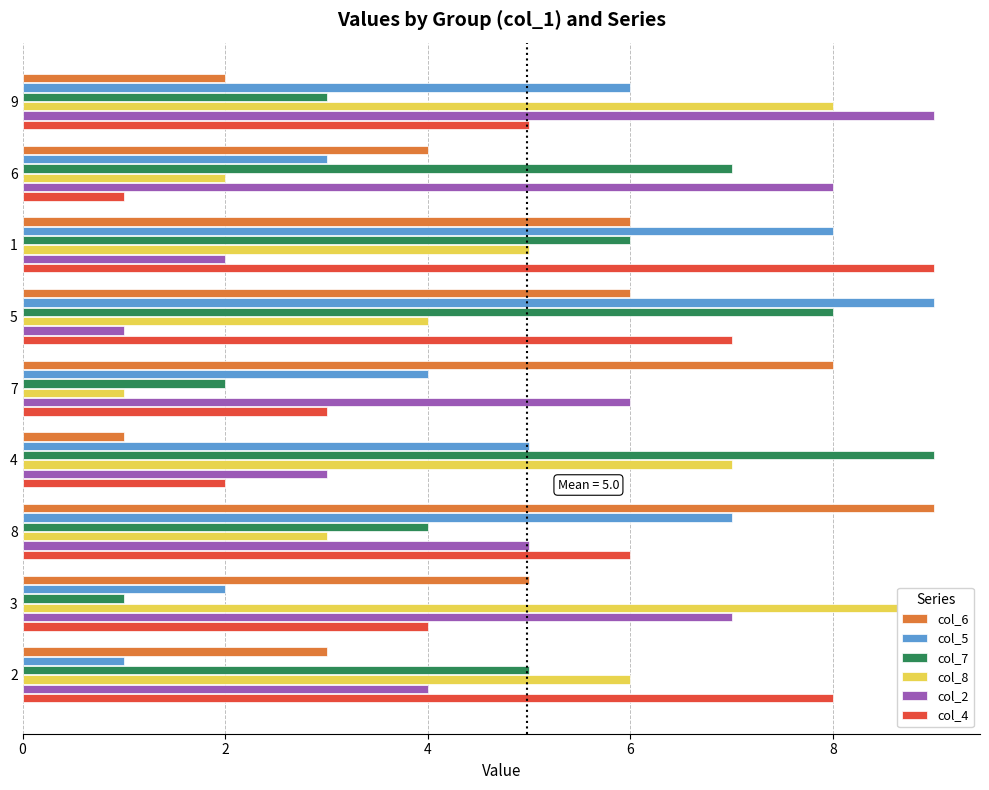

Does the chart contain any negative values?

No